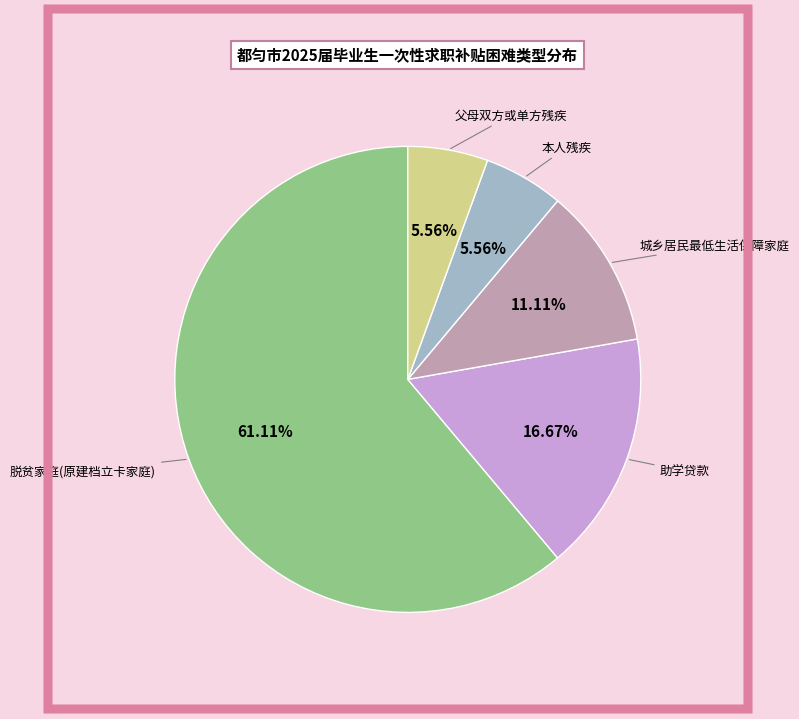

Count the number of slices in the pie.

5